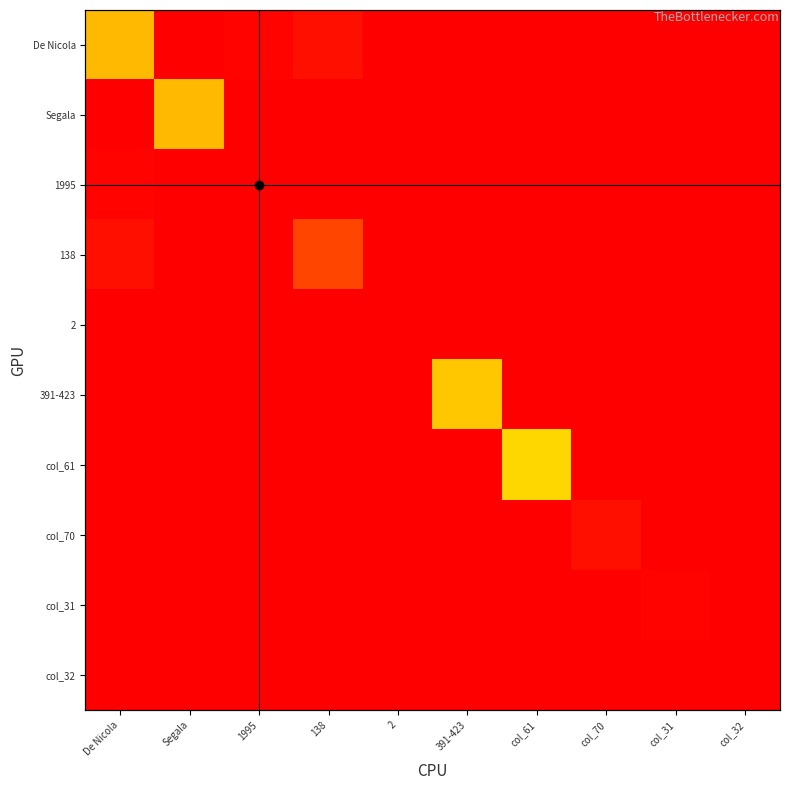

Which label corresponds to the smallest value in the chart?

Segala